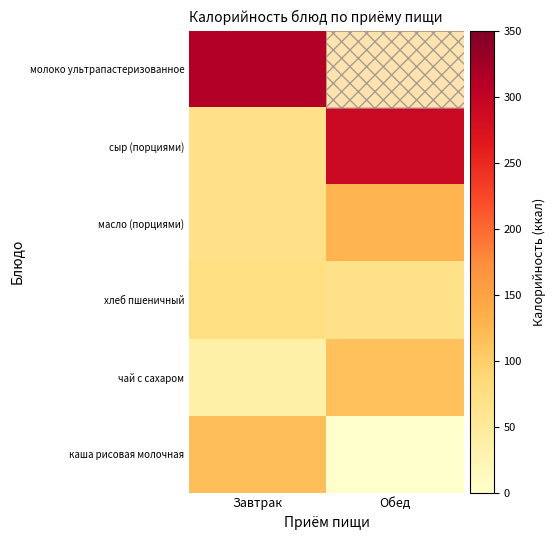

What is the spread (max minus min) of values at Обед?

292.3